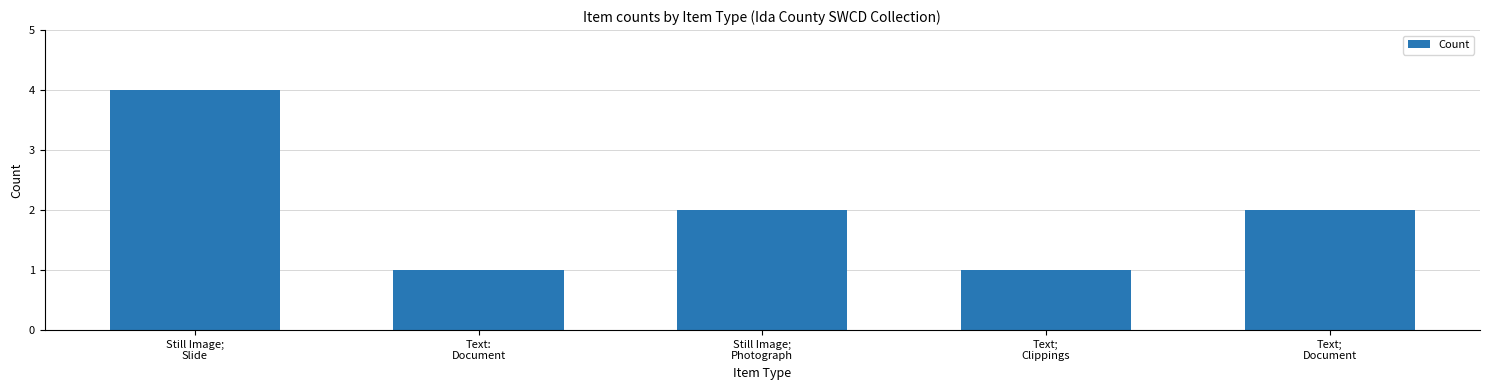

What is the label of the 2nd bar from the left?

Text:
Document